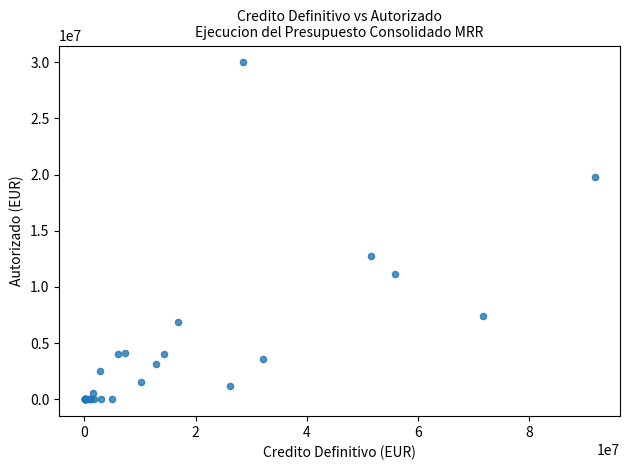

What Y value in the scatter plot is closest to 14991341?

12741504.0